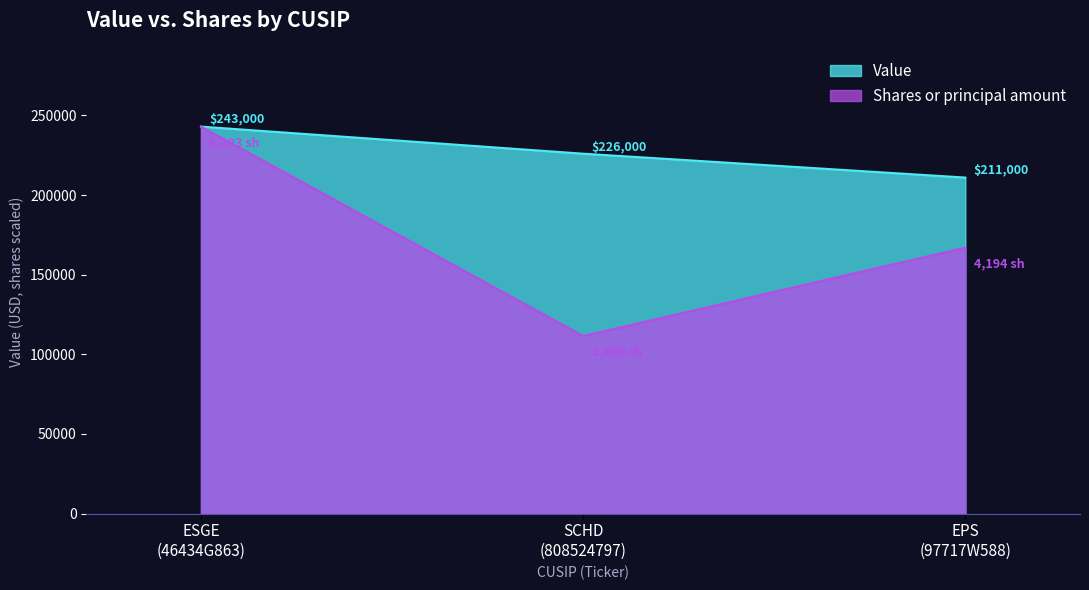

Reading left to right, extract all data points from this chart.

Value: 243000.0	226000.0	211000.0
Shares or principal amount: 243000.0	111486.2	166990.3